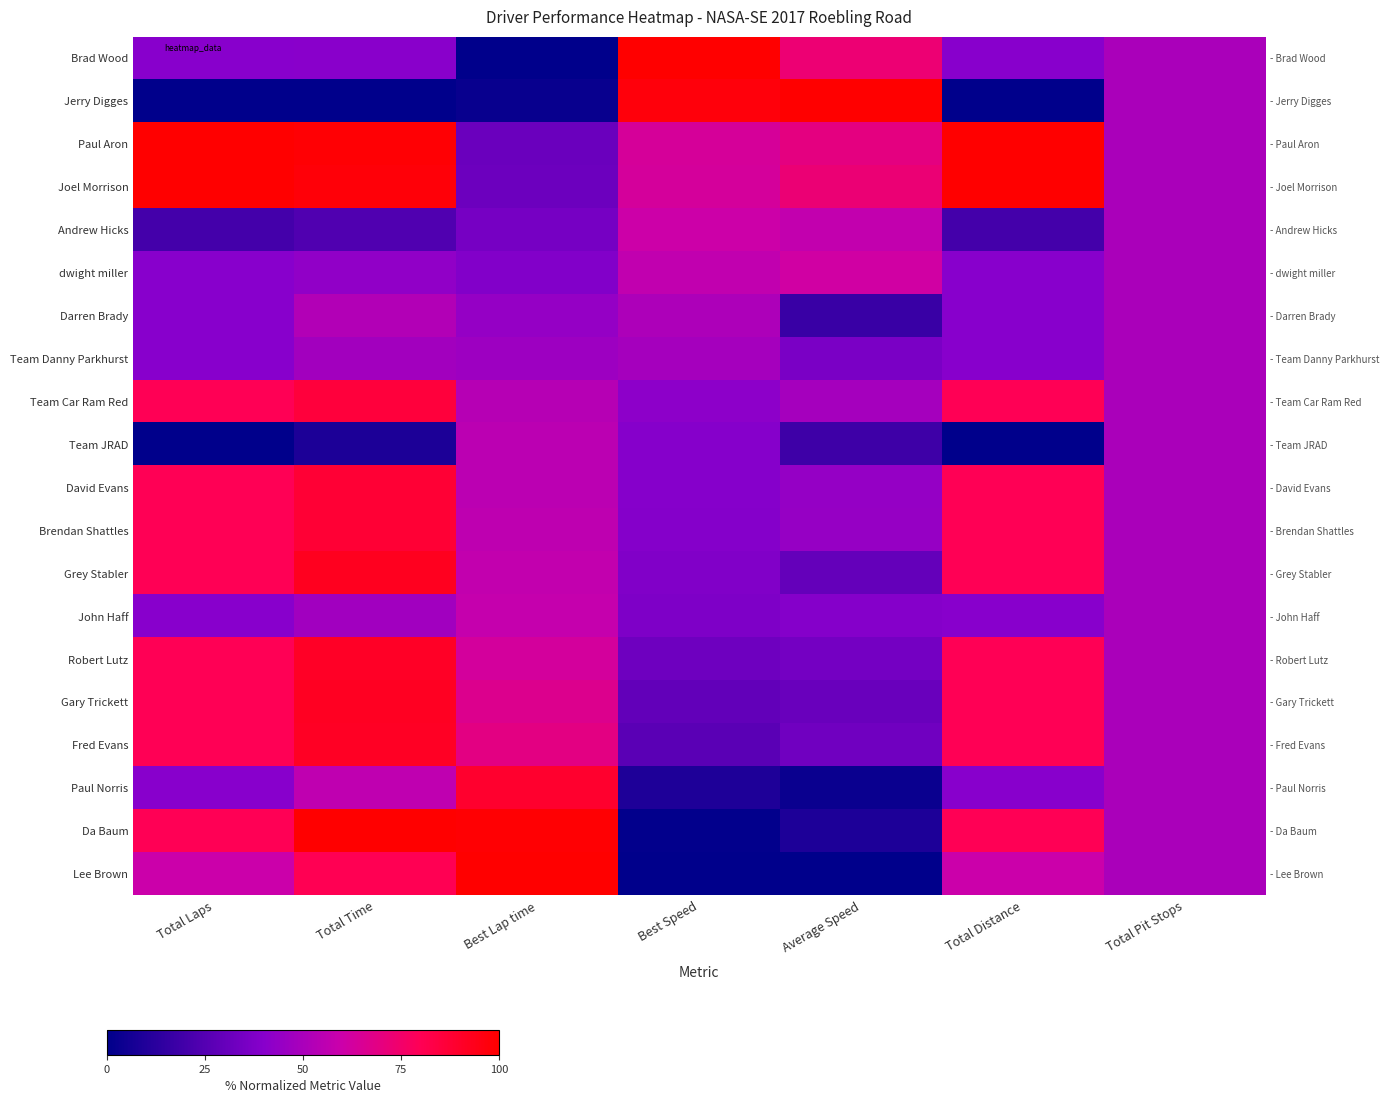

Count the number of categories in the chart.

7